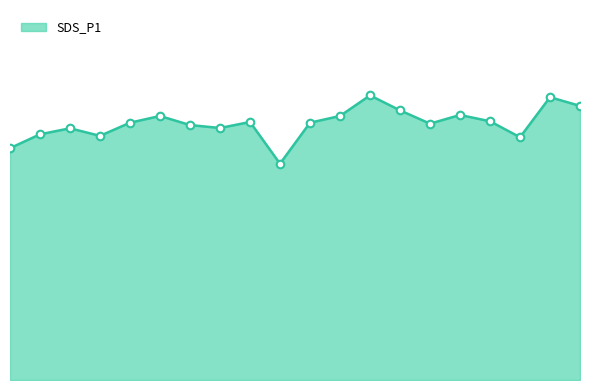

Does the chart have visible grid lines?

No